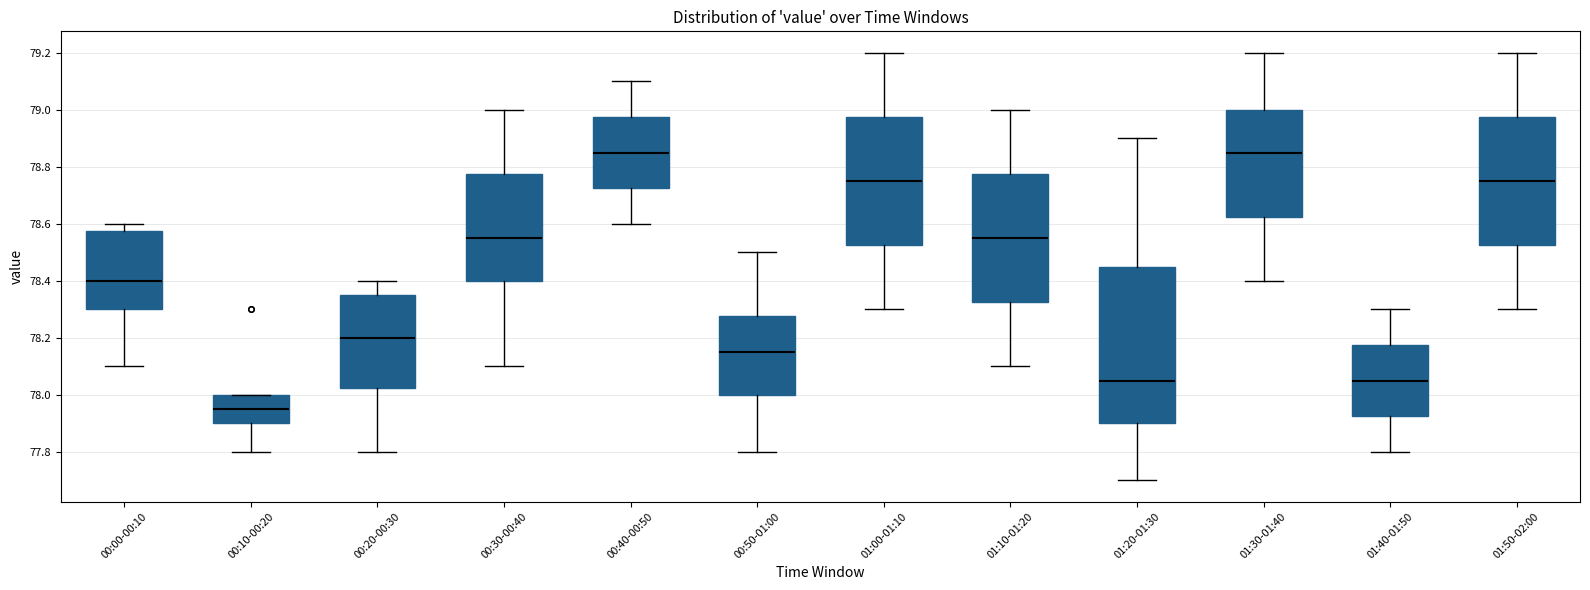

Reading left to right, transcribe this box plot: for each box, give where its median line is, the range the box spans, and where its two whiskers end, as read against the y-axis. The values are not printed on the chart, so give them approximately, as read against the axis.

00:00-00:10: median 78.40, box 78.30 to 78.58, whiskers 78.10 to 78.60
00:10-00:20: median 77.96, box 77.90 to 78.00, whiskers 77.80 to 78.00
00:20-00:30: median 78.20, box 78.02 to 78.36, whiskers 77.80 to 78.40
00:30-00:40: median 78.56, box 78.40 to 78.78, whiskers 78.10 to 79.00
00:40-00:50: median 78.86, box 78.72 to 78.98, whiskers 78.60 to 79.10
00:50-01:00: median 78.16, box 78.00 to 78.28, whiskers 77.80 to 78.50
01:00-01:10: median 78.76, box 78.52 to 78.98, whiskers 78.30 to 79.20
01:10-01:20: median 78.56, box 78.32 to 78.78, whiskers 78.10 to 79.00
01:20-01:30: median 78.06, box 77.90 to 78.46, whiskers 77.70 to 78.90
01:30-01:40: median 78.86, box 78.62 to 79.00, whiskers 78.40 to 79.20
01:40-01:50: median 78.06, box 77.92 to 78.18, whiskers 77.80 to 78.30
01:50-02:00: median 78.76, box 78.52 to 78.98, whiskers 78.30 to 79.20